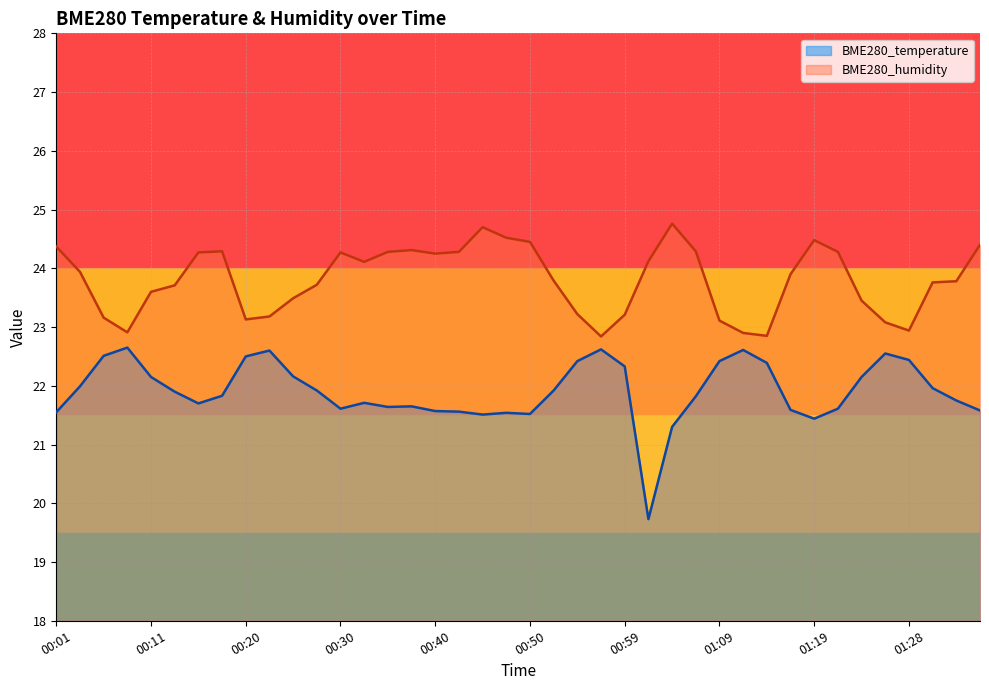

Rank the series at 00:01 from lowest to highest value.

BME280_temperature, BME280_humidity